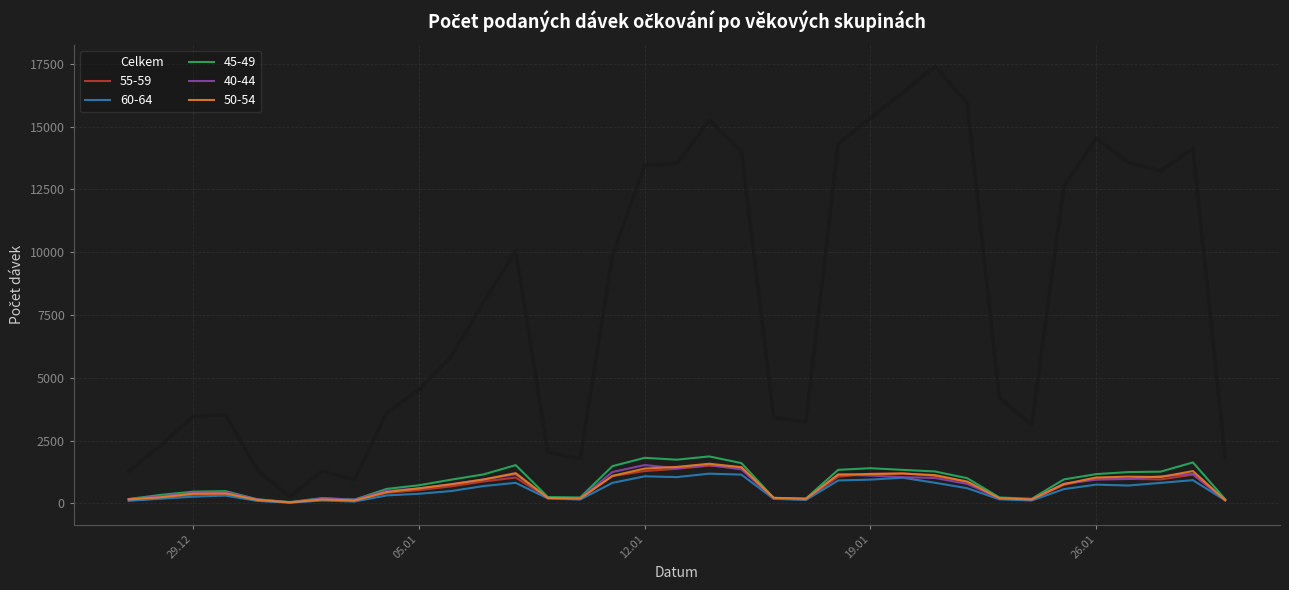

Which series has the largest range (max minus min)?

Celkem